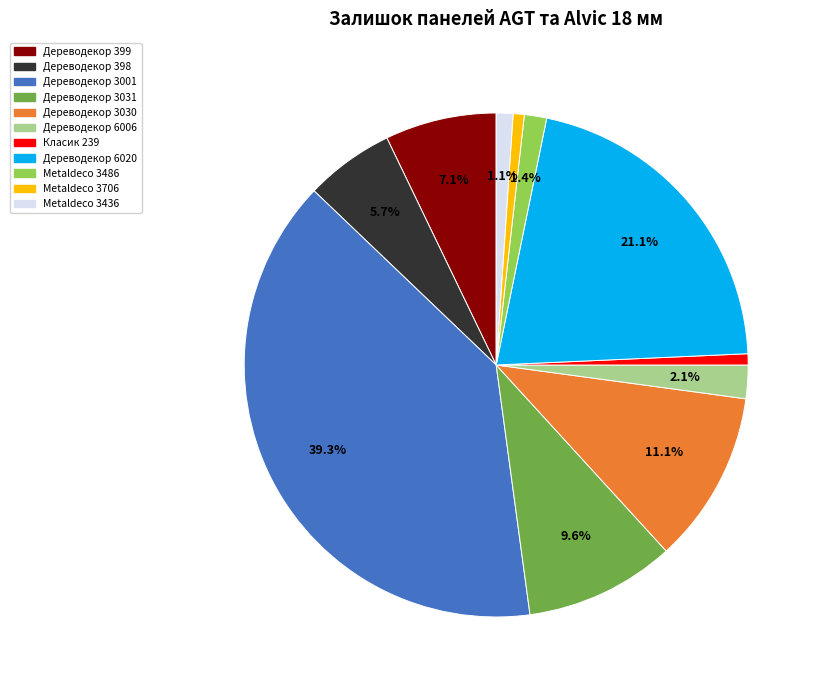

Does any single category account for the majority?

No